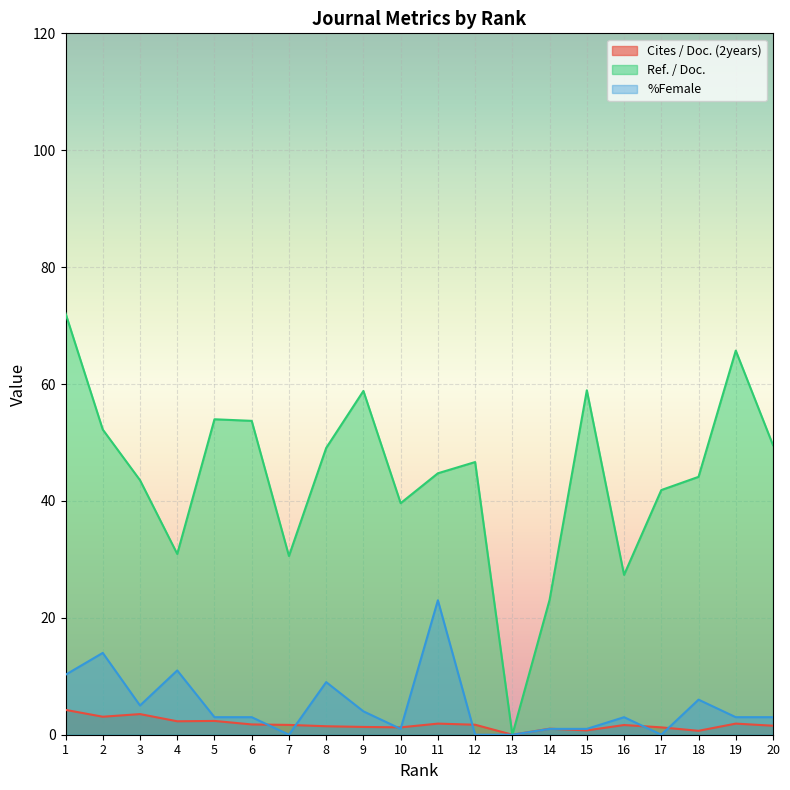

After their last crossing, which series has the higher values: %Female or Cites / Doc. (2years)?

%Female